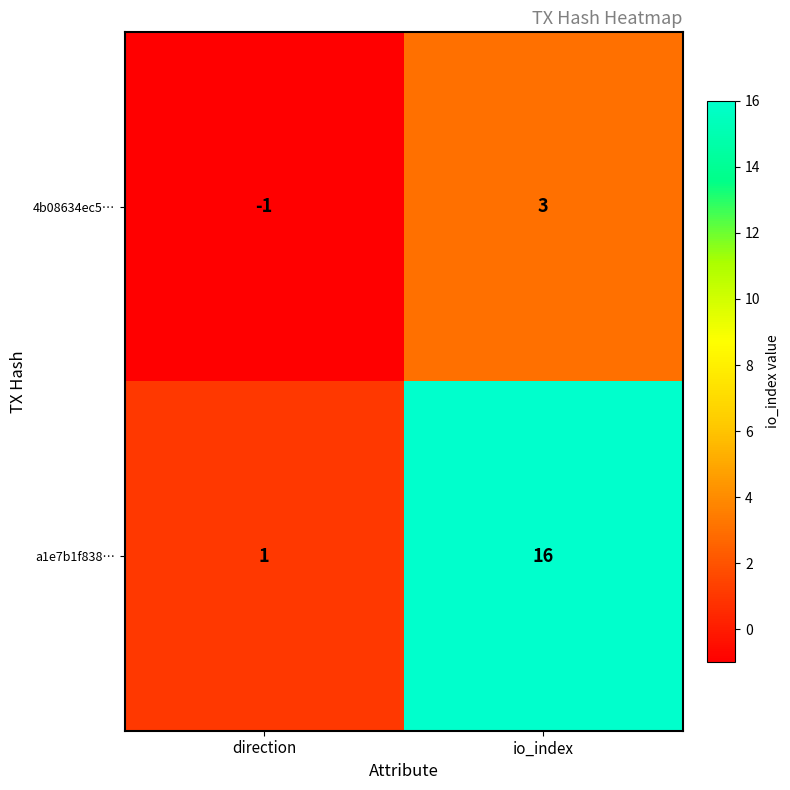

What is the sum of the a1e7b1f838… values at io_index and direction?

17